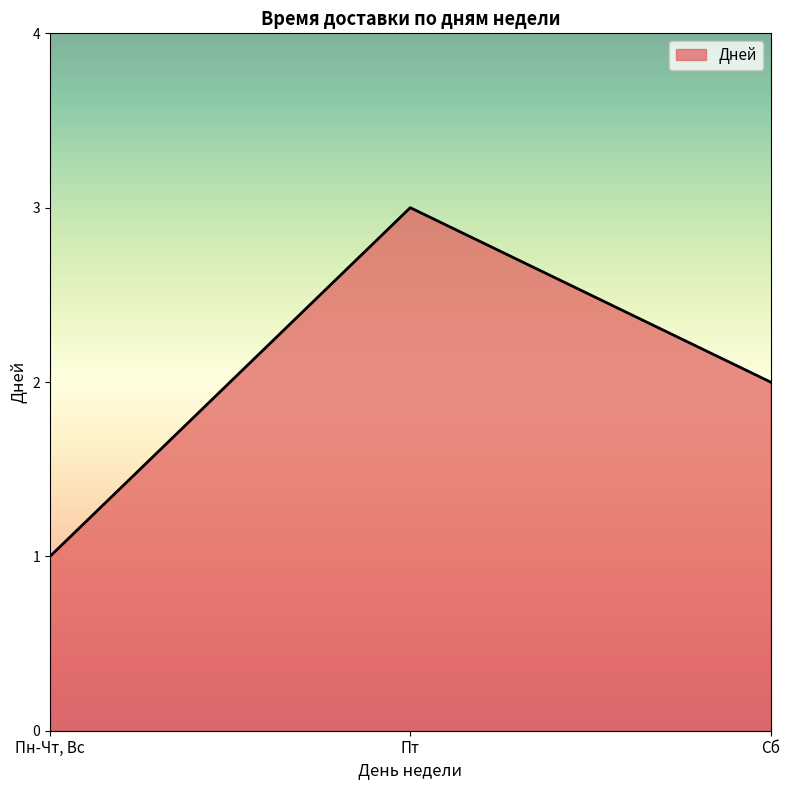

What value does the data have at Пт?

3